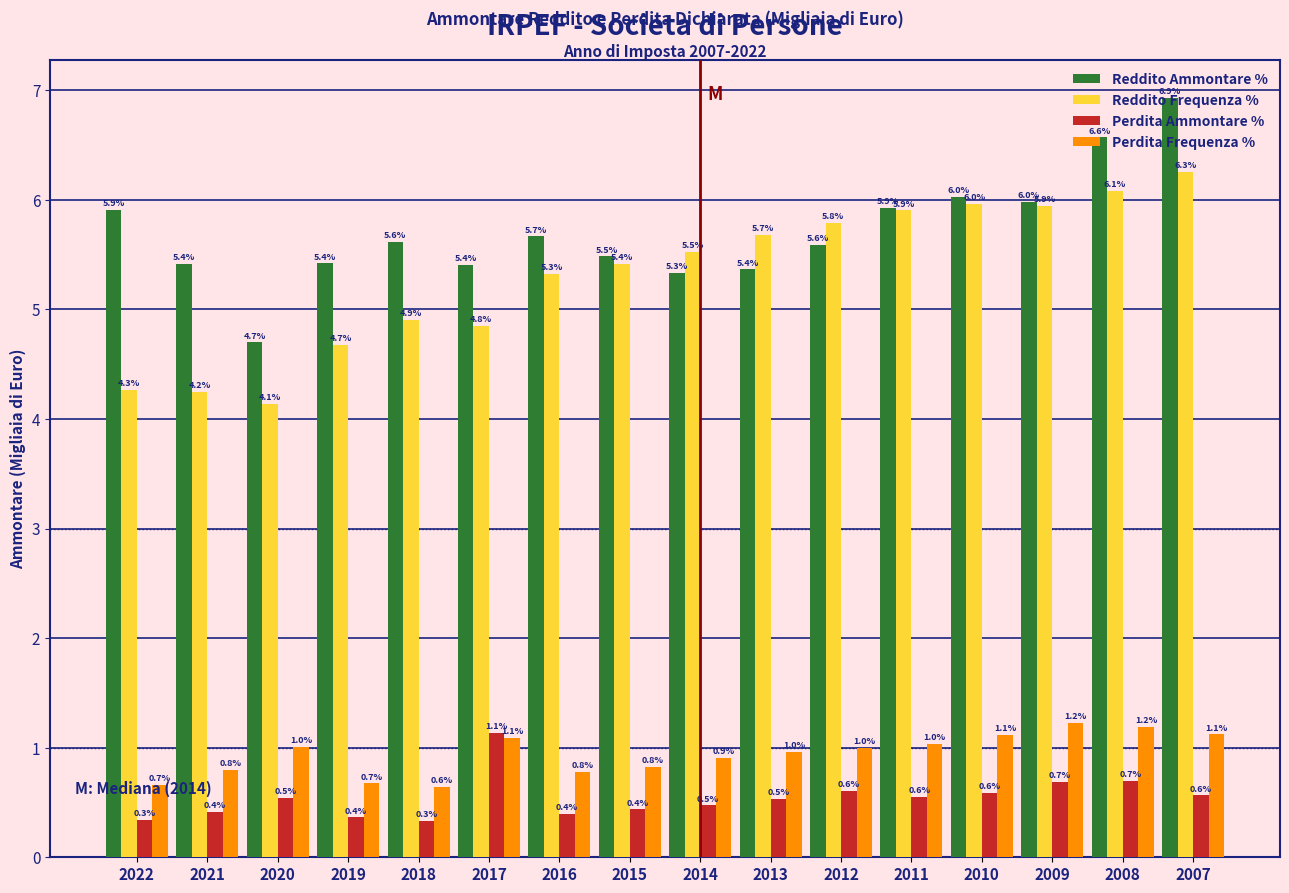

Read the Reddito Frequenza % value at 2012.

5.8